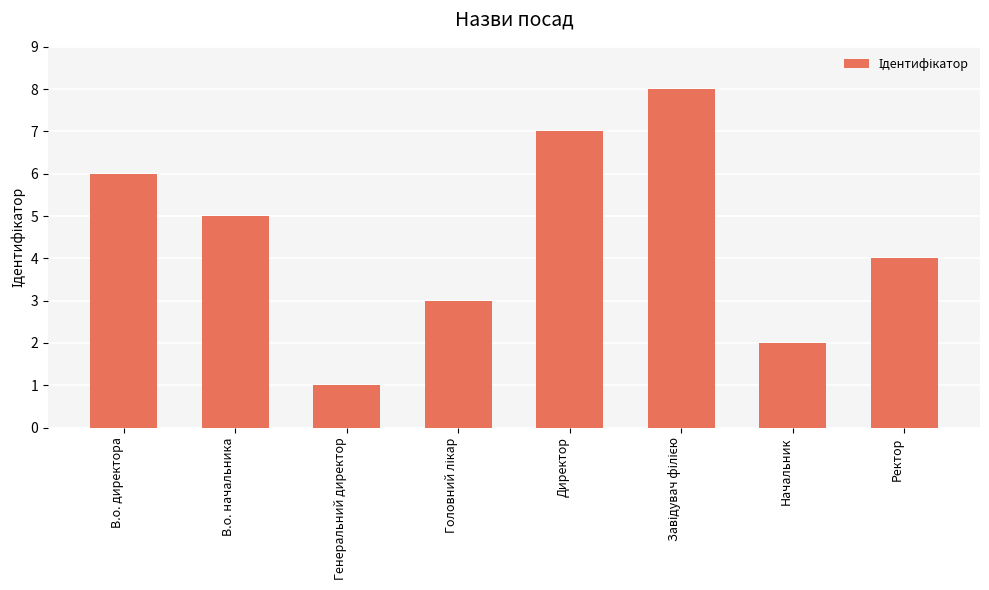

Which category has the lowest value across all series?

Генеральний директор